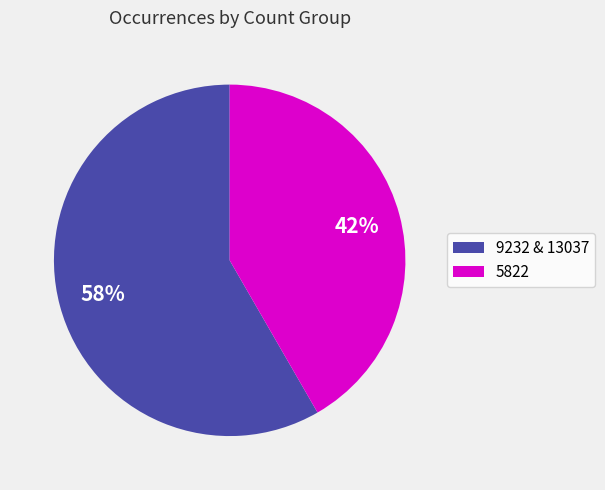

Is it true that 5822 is 42% of the pie?

True